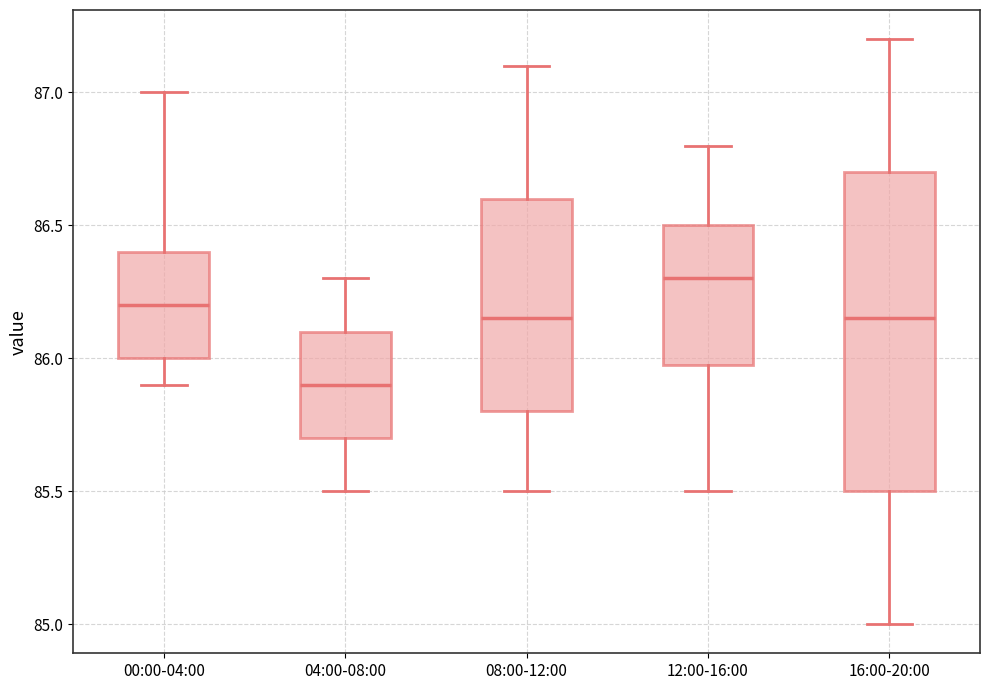

Which box is the tallest, from its lower edge to its upper edge?

16:00-20:00